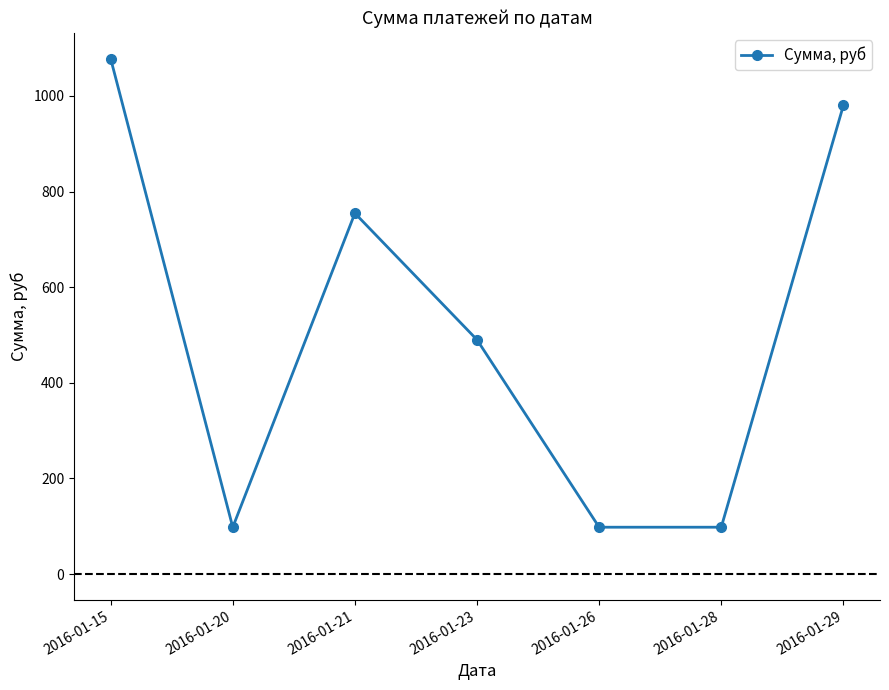

Count the values in the range 98 to 980.

6